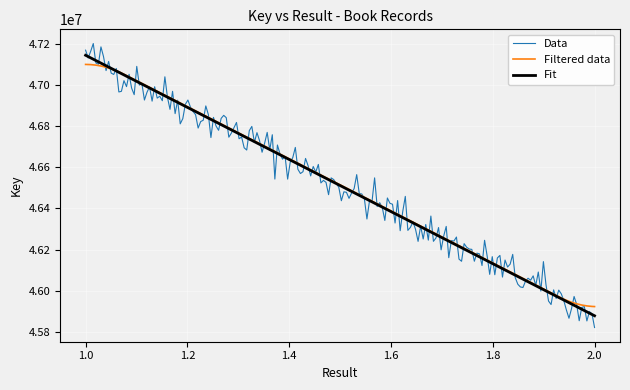

Which series has the largest range (max minus min)?

Data